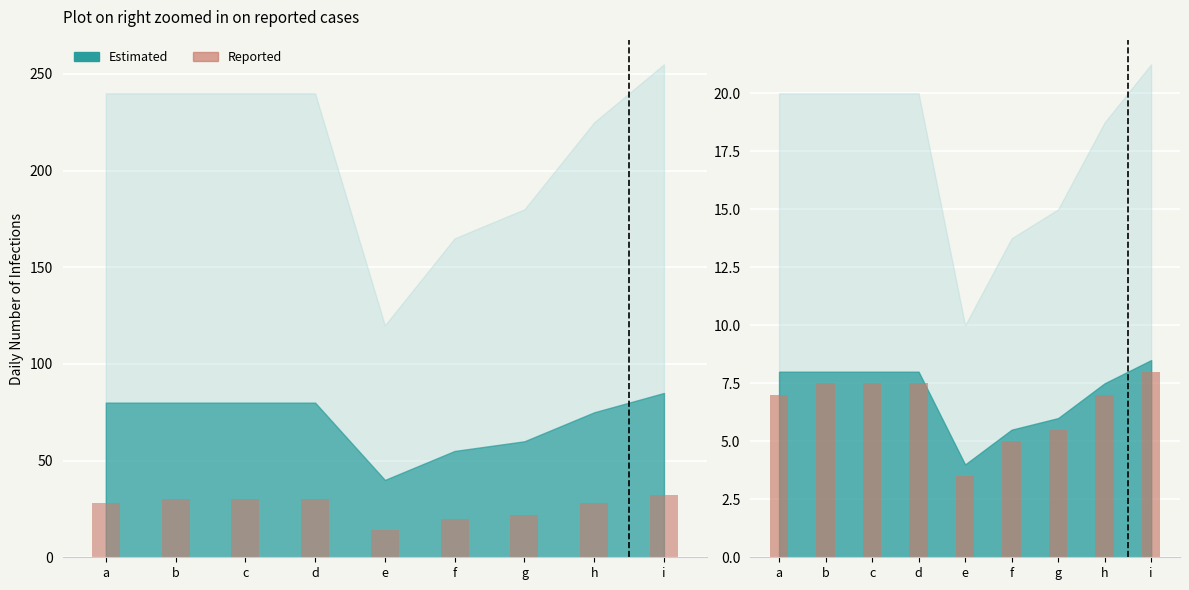

True or false: the data shows 5.5 at g.

True